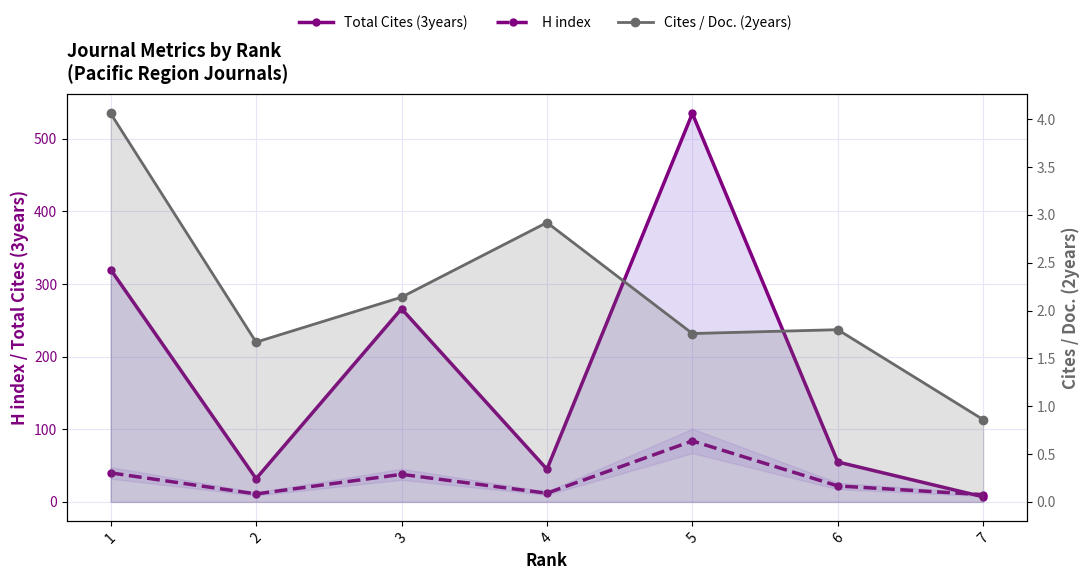

True or false: H index has a value of 114.6 at 5.

False